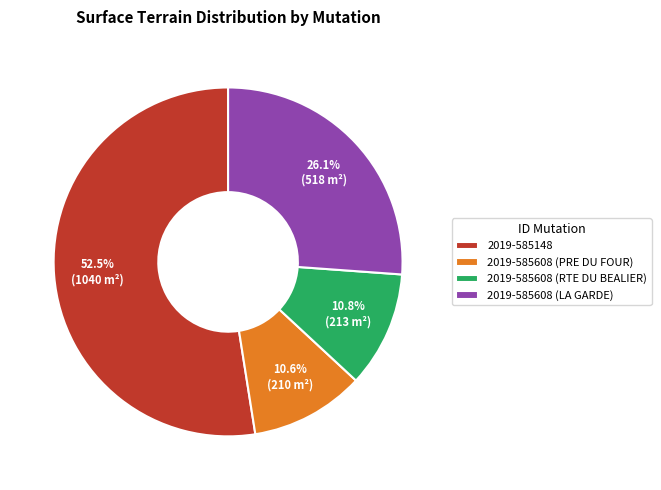

Approximately how many times larger is the value at 2019-585608 (LA GARDE) compared to 2019-585608 (PRE DU FOUR)?

2.5